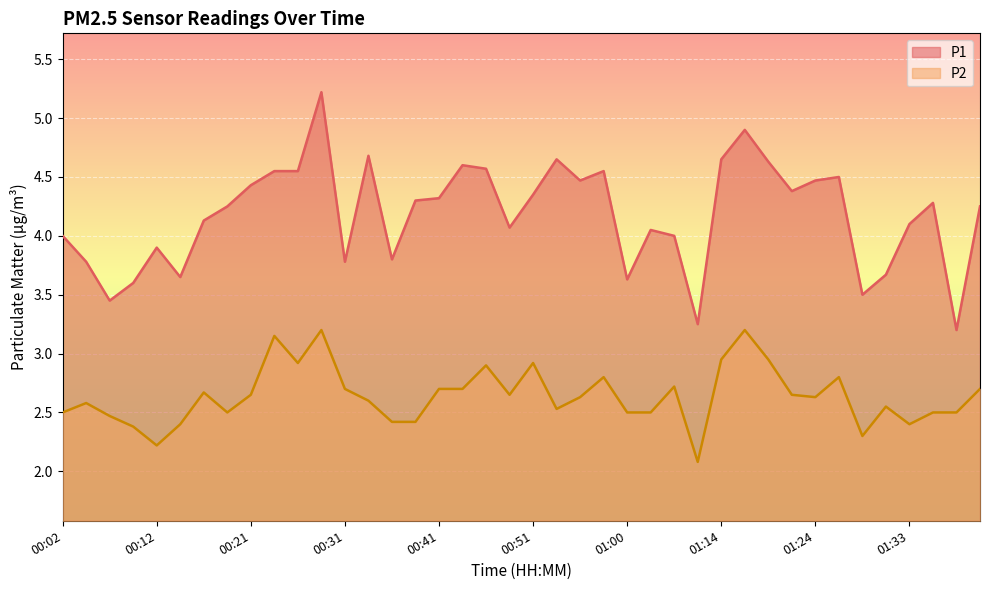

True or false: P1 has more than 2 interior local peaks.

True